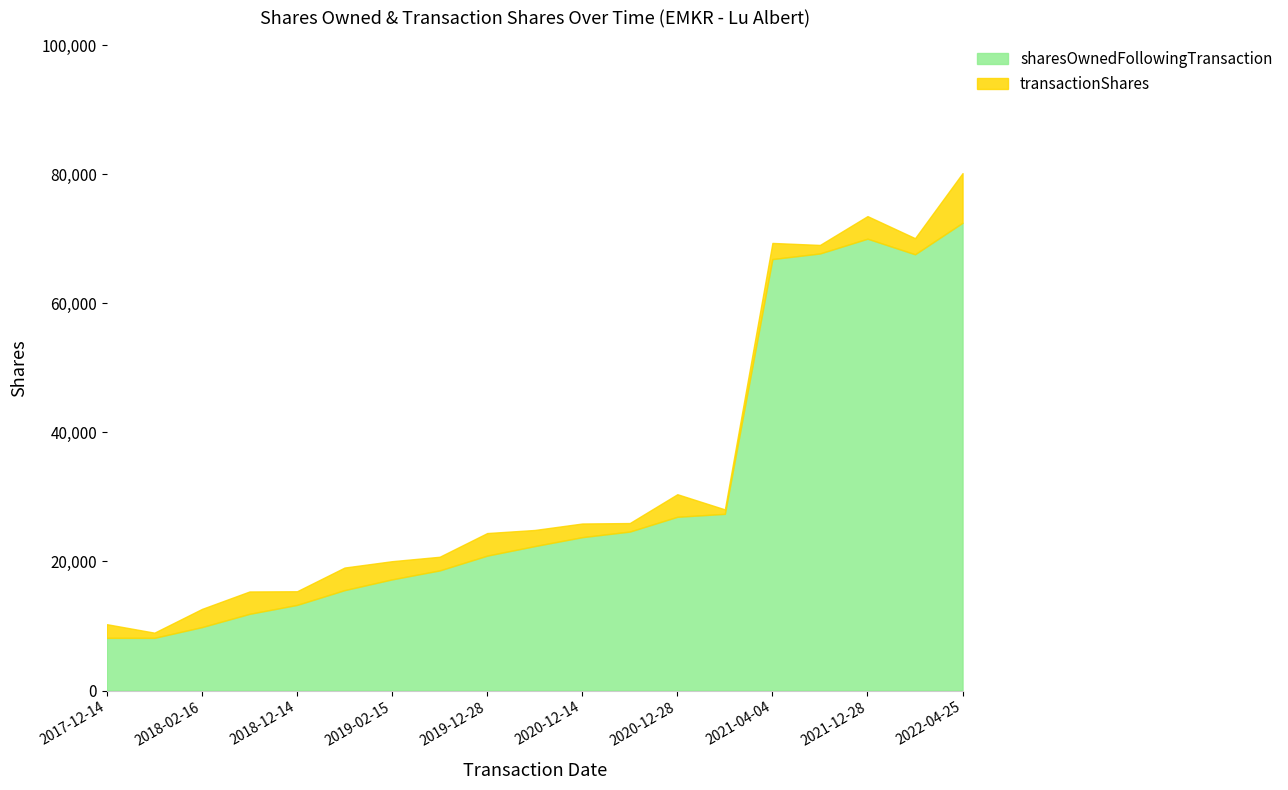

Where is the data nearest to the value 40311?

2020-12-30